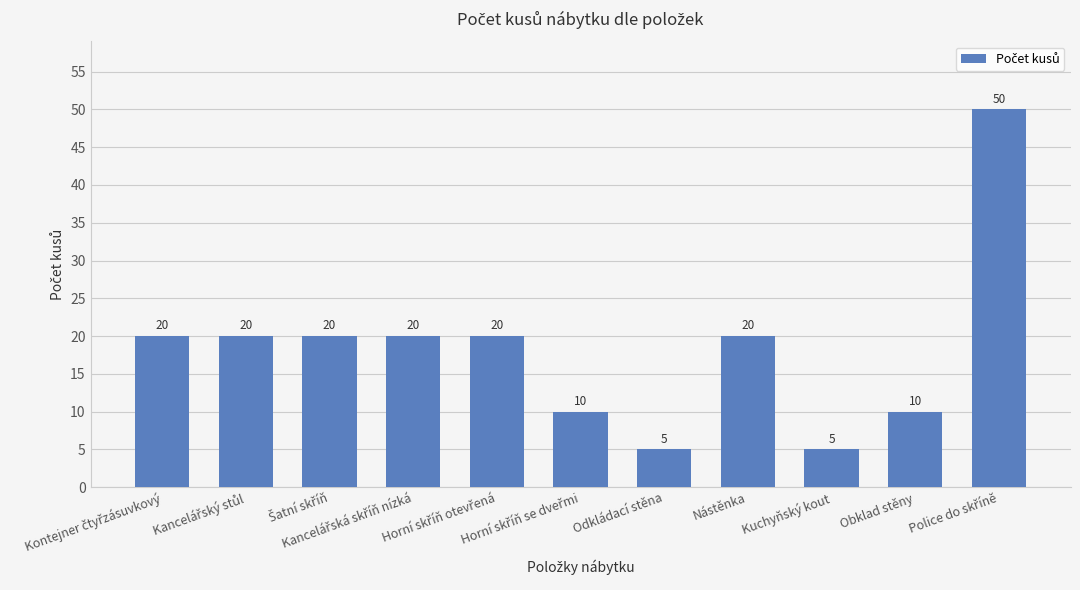

Reading left to right, transcribe all the data shown in this chart.

20	20	20	20	20	10	5	20	5	10	50